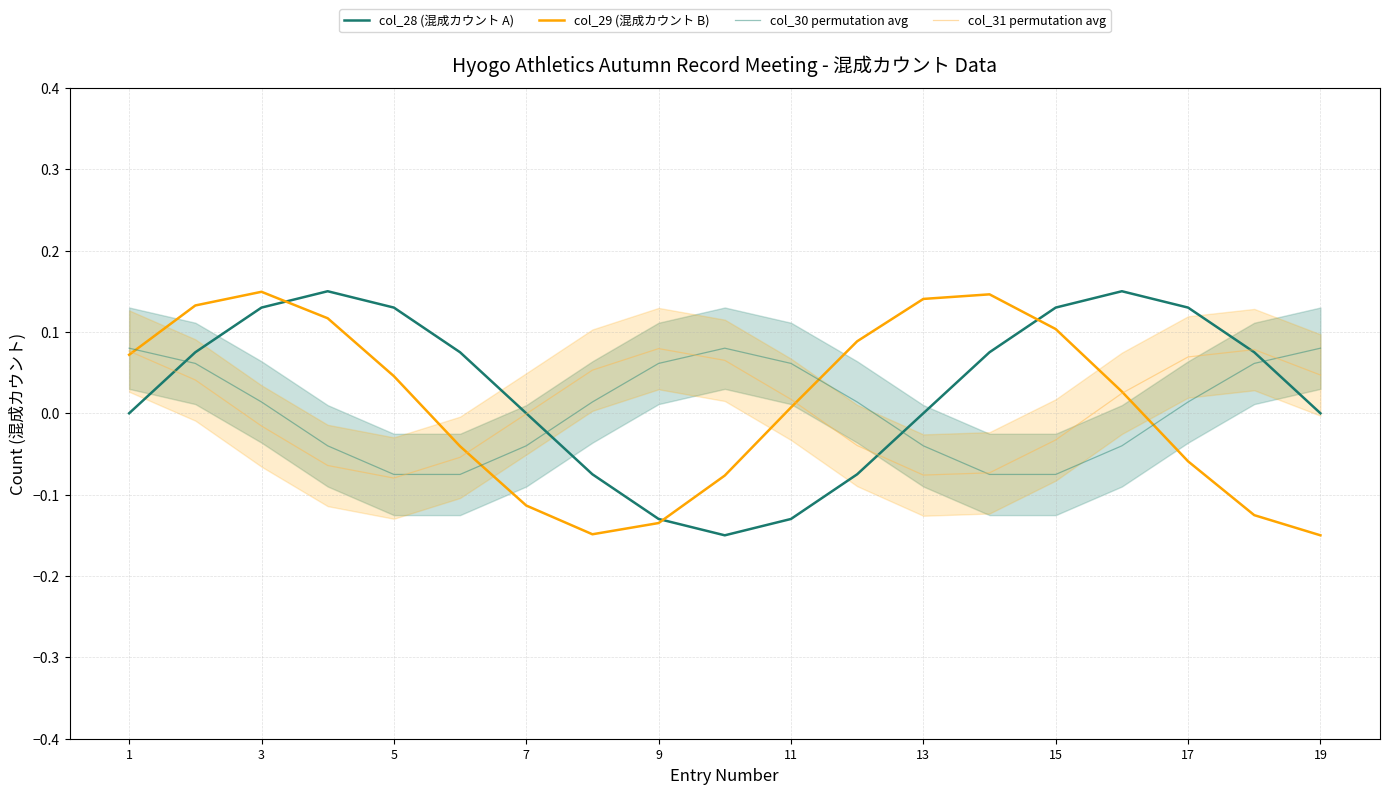

Reading right to left, extract all data points from this chart.

col_28 (混成カウント A): 0.0	0.1	0.1	0.1	0.1	0.1	-0.0	-0.1	-0.1	-0.1	-0.1	-0.1	0.0	0.1	0.1	0.1	0.1	0.1	0.0
col_29 (混成カウント B): -0.1	-0.1	-0.1	0.0	0.1	0.1	0.1	0.1	0.0	-0.1	-0.1	-0.1	-0.1	-0.0	0.0	0.1	0.1	0.1	0.1
col_30 permutation avg: 0.1	0.1	0.0	-0.0	-0.1	-0.1	-0.0	0.0	0.1	0.1	0.1	0.0	-0.0	-0.1	-0.1	-0.0	0.0	0.1	0.1
col_31 permutation avg: 0.0	0.1	0.1	0.0	-0.0	-0.1	-0.1	-0.0	0.0	0.1	0.1	0.1	-0.0	-0.1	-0.1	-0.1	-0.0	0.0	0.1